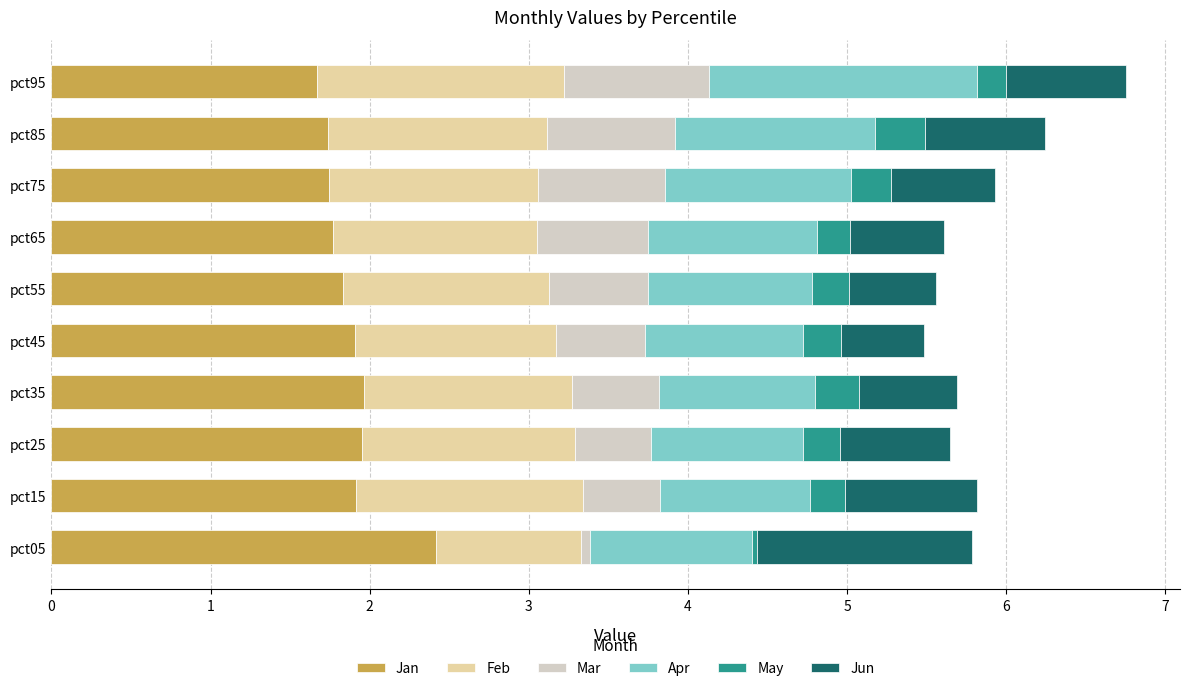

How many data points does each series have?

10